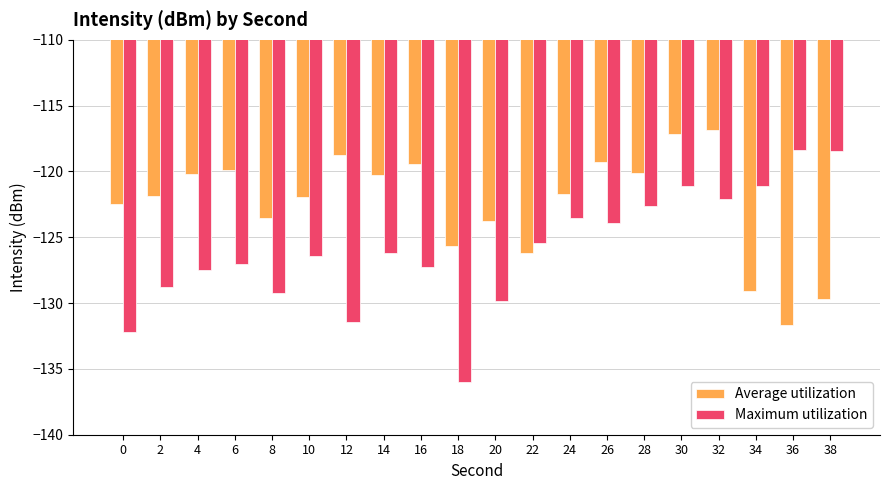

Which series has the widest spread of values?

Maximum utilization